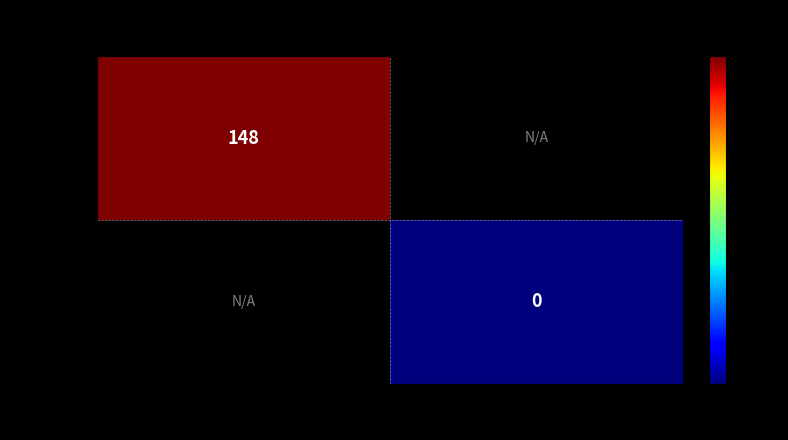

The value of 34036cff... at -1 is 148. True or false?

True